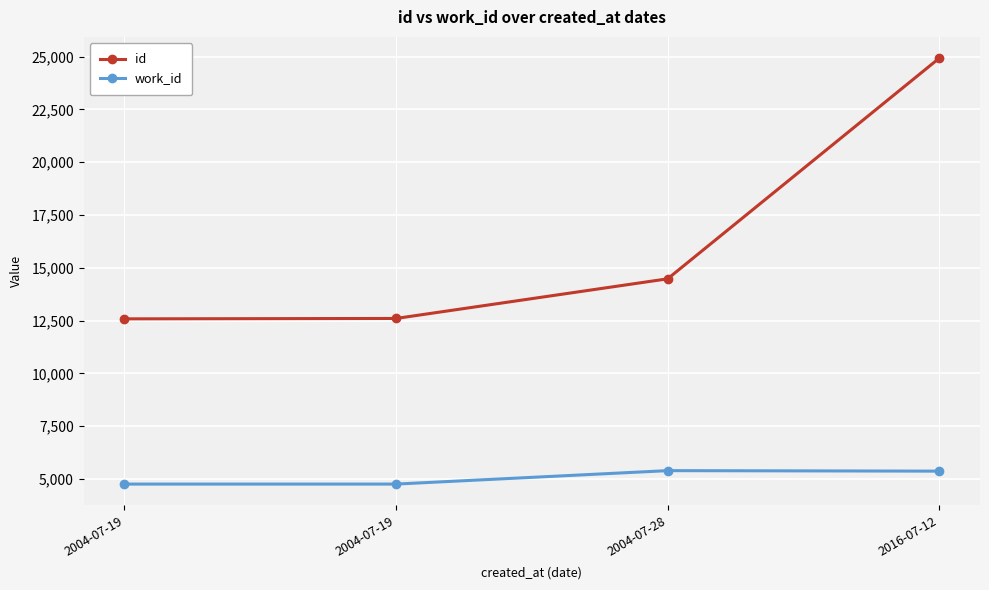

True or false: id and work_id intersect in this chart.

False